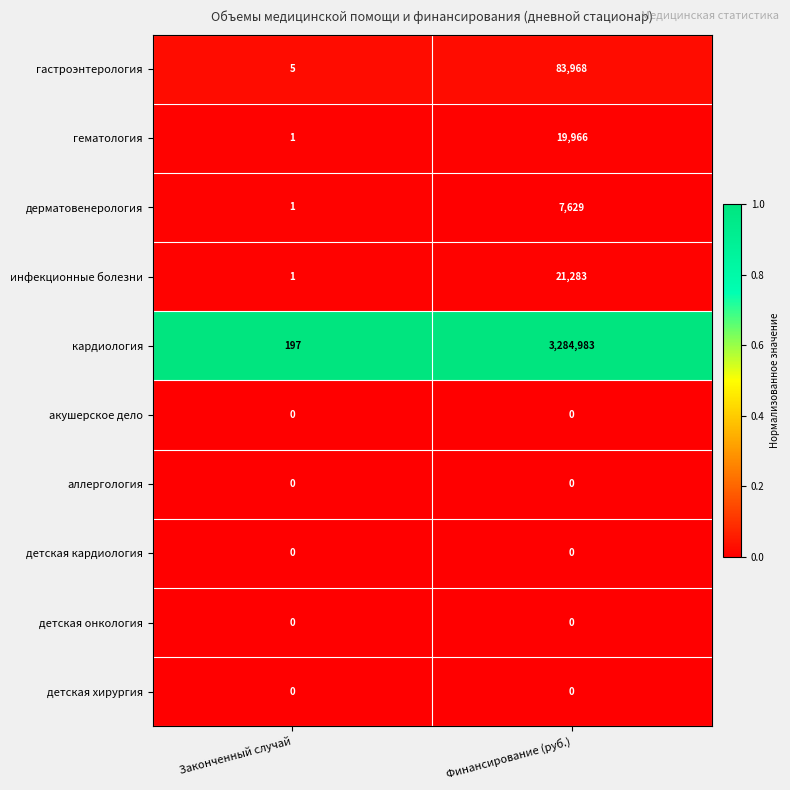

Where is кардиология nearest to the value 1642590?

Законченный случай